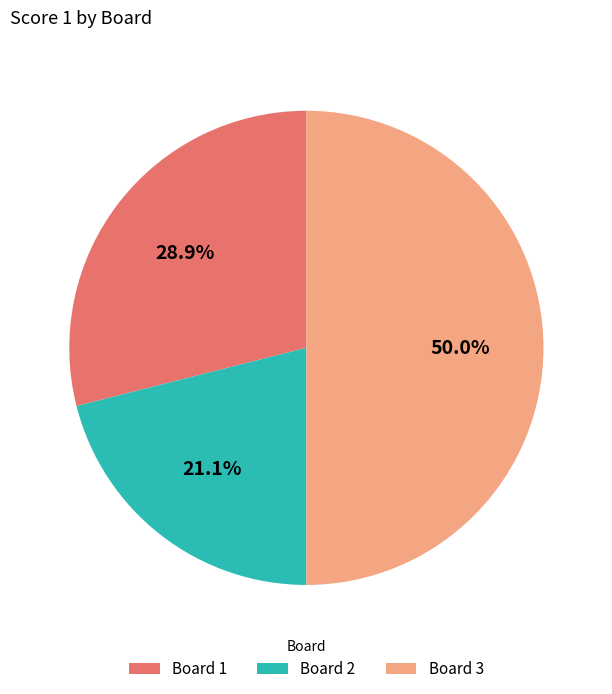

Is Board 2 the majority of the pie?

No